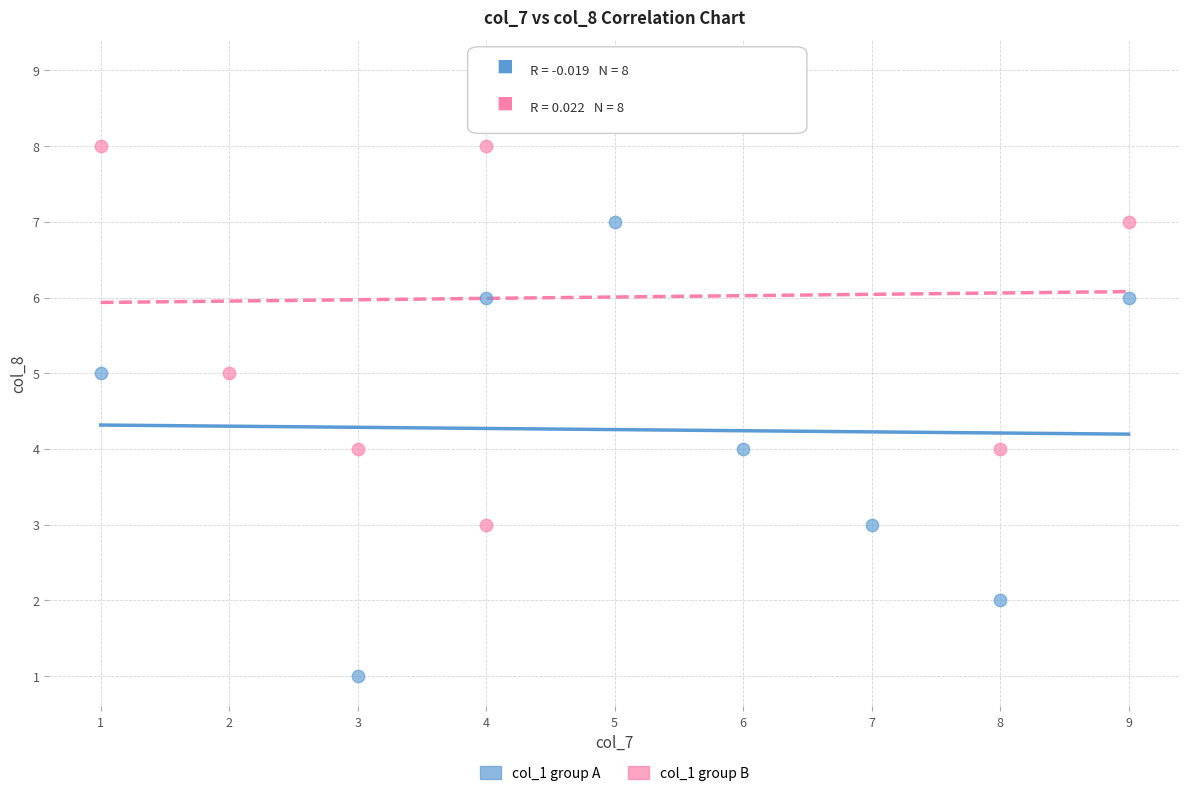

Which series reaches the maximum Y coordinate?

col_1 group B